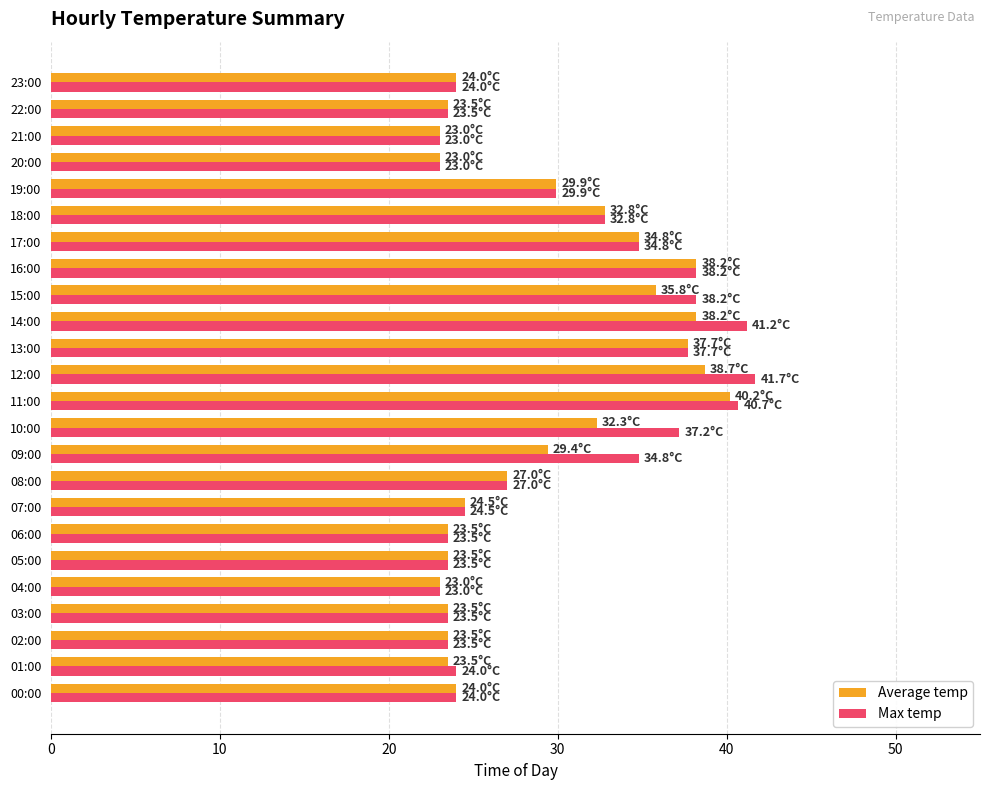

What are all the series names shown in the legend?

Average temp, Max temp